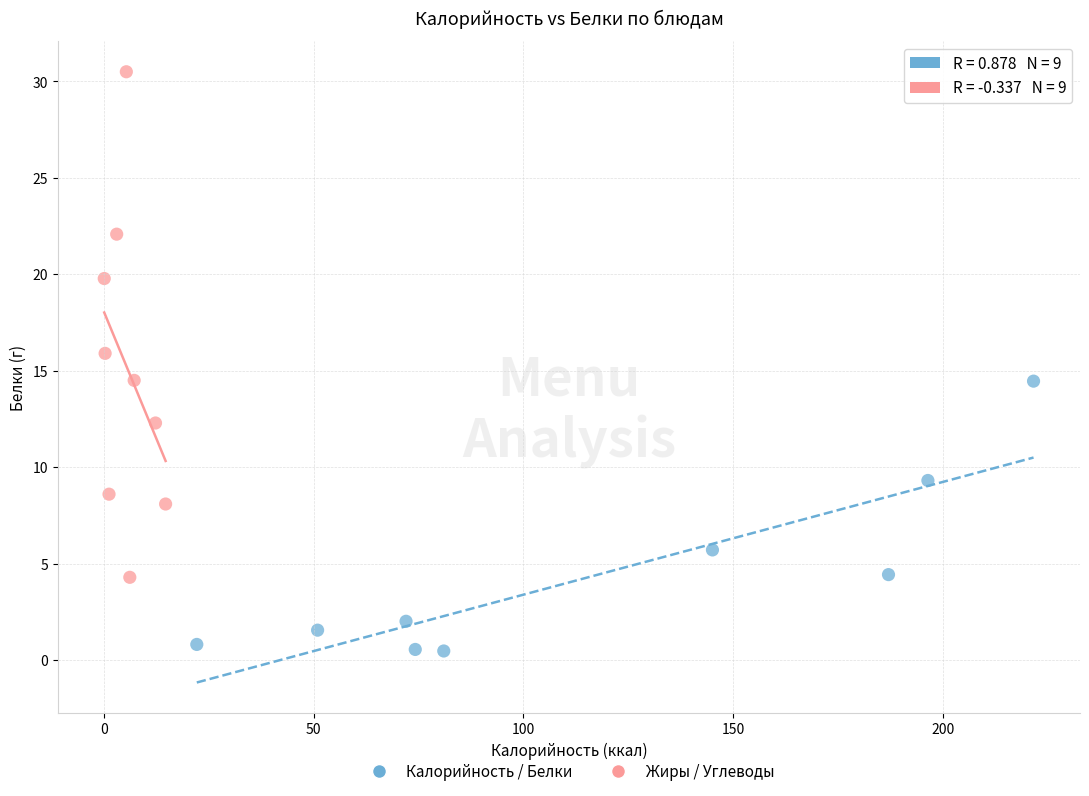

What are all the series names shown in the legend?

Калорийность / Белки, Жиры / Углеводы